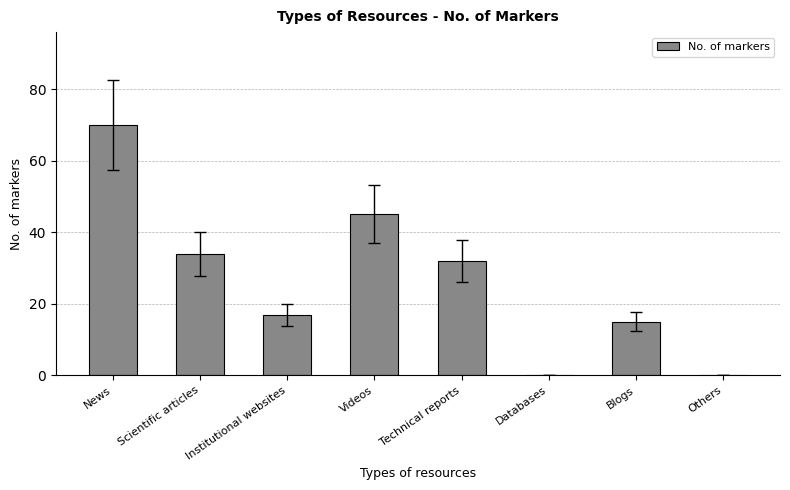

Reading left to right, transcribe all the data shown in this chart.

70	34	17	45	32	0	15	0